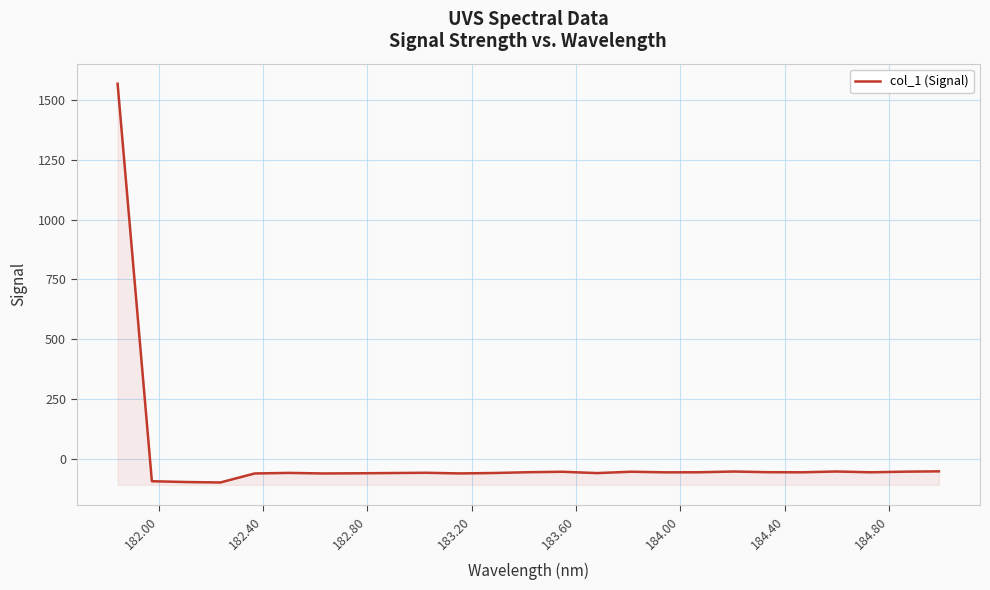

Reading right to left, what are all the values shown in this chart?

-51.8	-53.2	-55.7	-52.5	-55.8	-55.3	-52.6	-55.7	-56.0	-53.4	-59.1	-53.6	-55.4	-58.8	-60.5	-57.8	-58.9	-60.0	-60.6	-58.3	-60.7	-98.3	-96.4	-93.1	1568.0